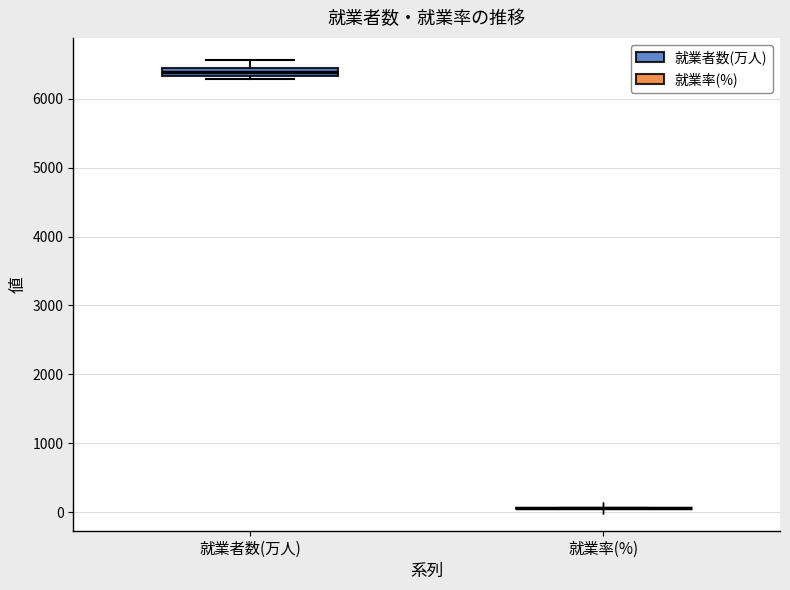

Which box is the tallest, from its lower edge to its upper edge?

就業者数(万人)